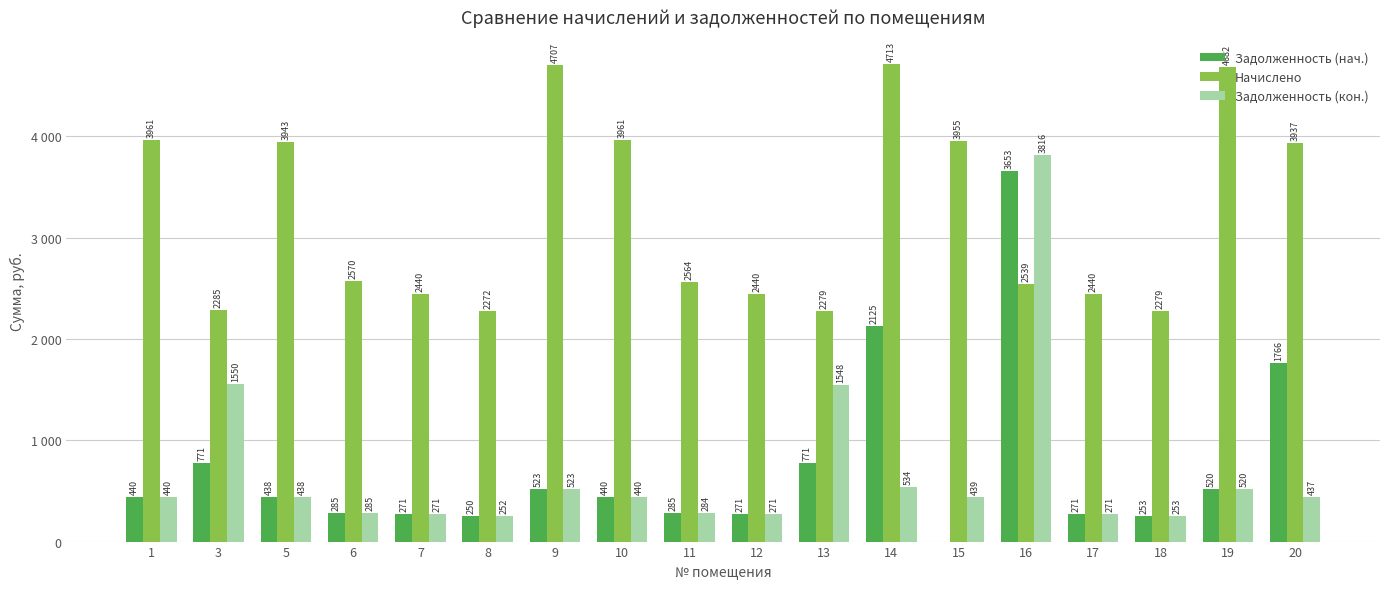

At which category is the sum across all series the highest?

16